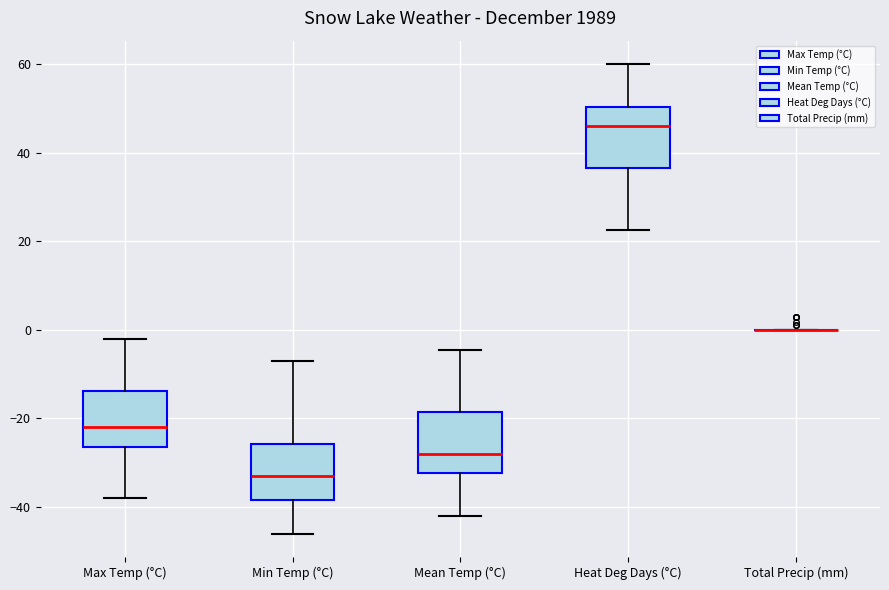

Where does the upper whisker of the box for Mean Temp (°C) end on the y-axis? The values are not printed on the chart, so give them approximately, as read against the axis.

-4